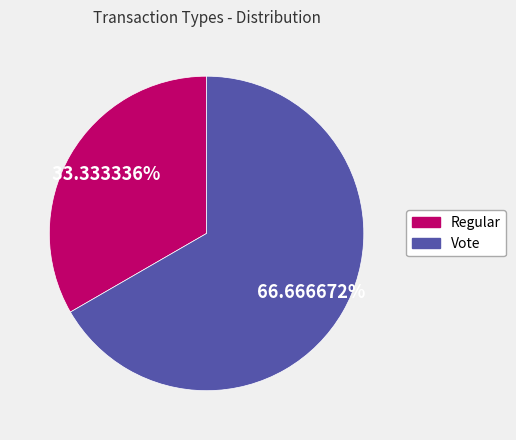

How many slices are in this pie chart?

2